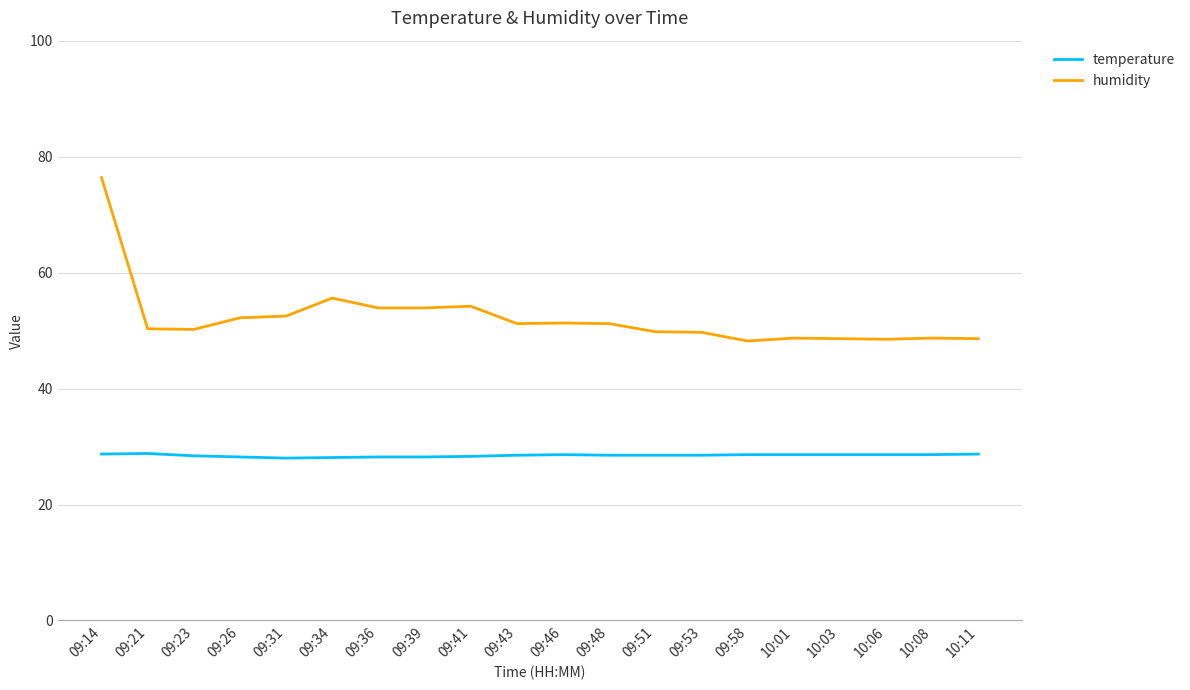

Which series changed the most between 09:21 and 09:39?

humidity